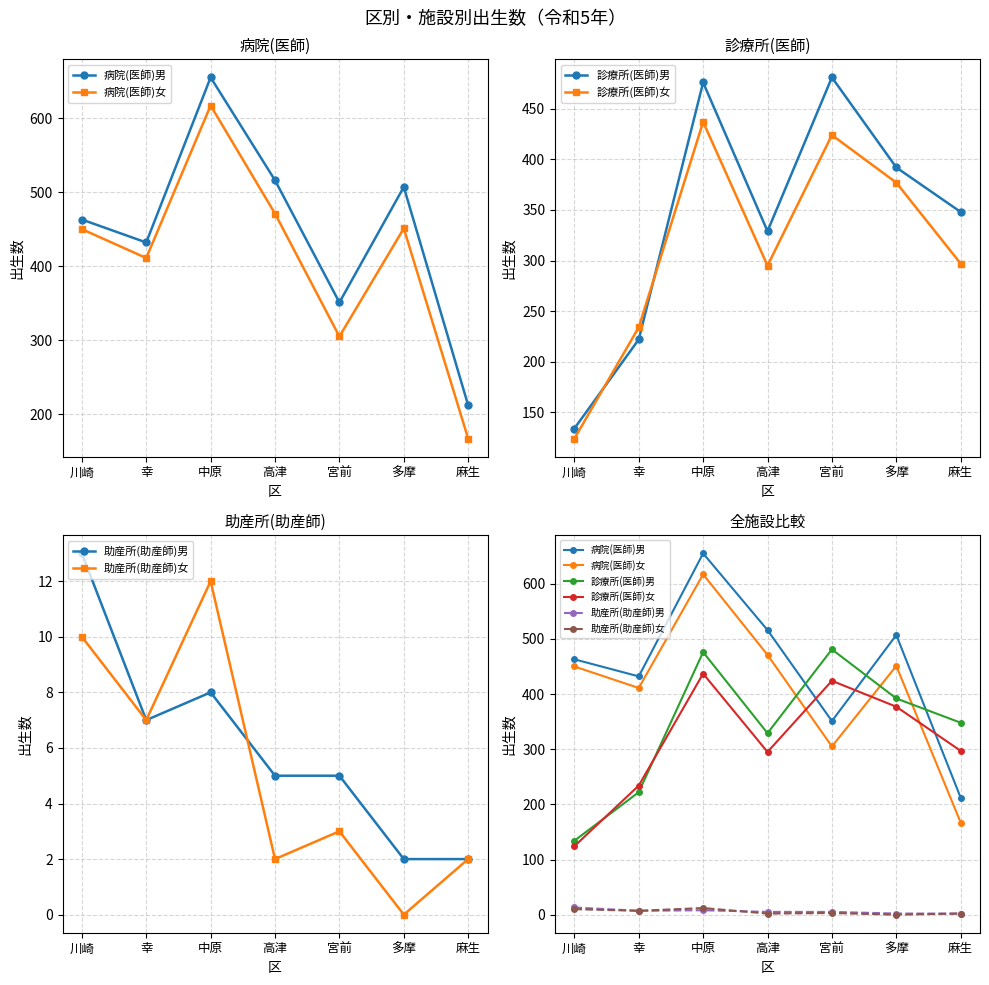

What is the value of the 診療所(医師)男 point at the 1st from the left?

134